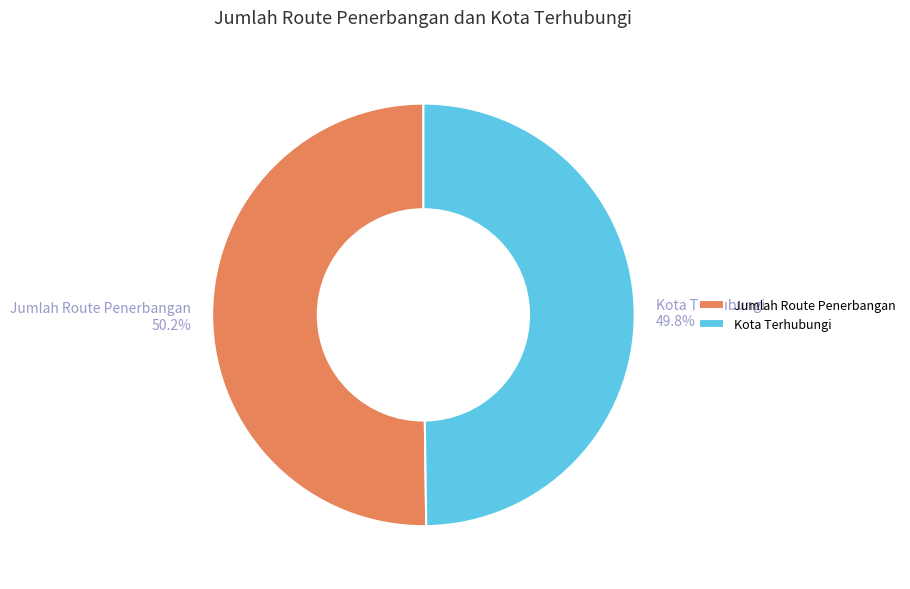

How much of the chart is everything except Jumlah Route Penerbangan?

49.8%